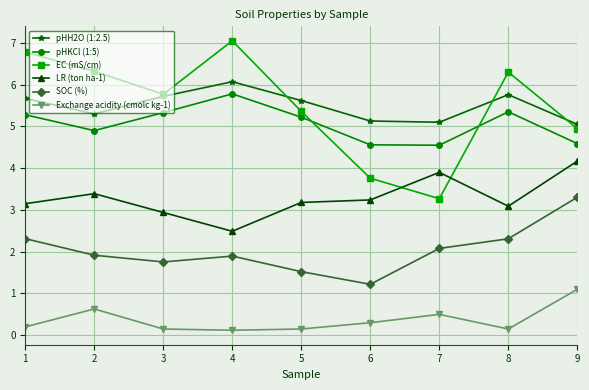

Count the number of categories in the chart.

9